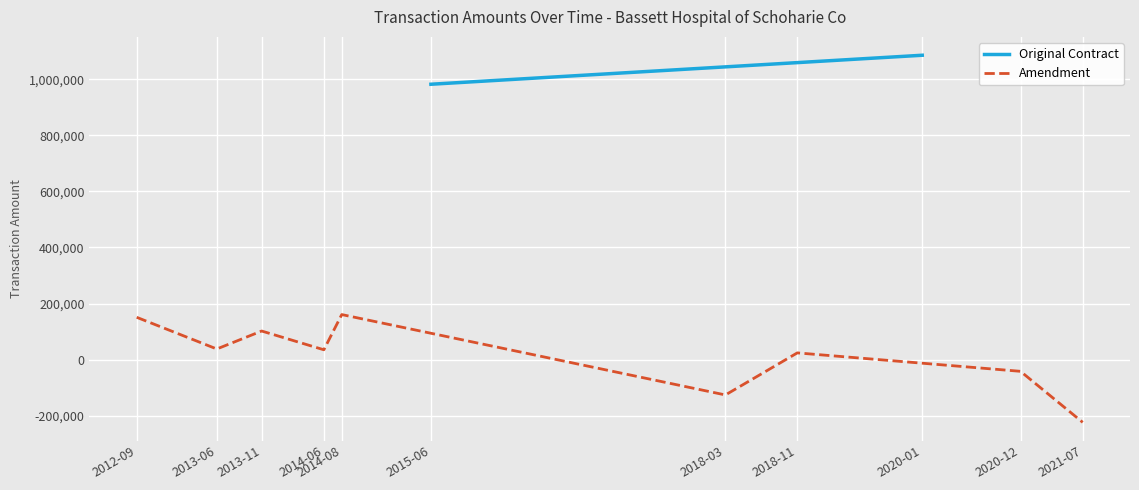

What is the difference between the values at 2013-06 and 2014-08?

122840